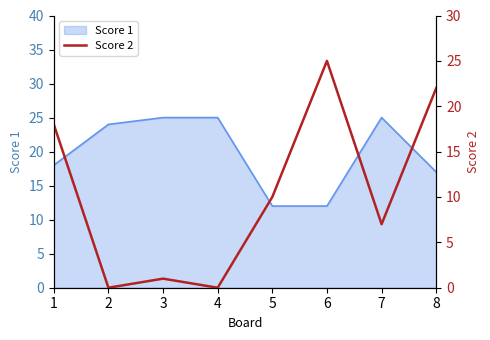

At which category does the data reach its first local peak?

3